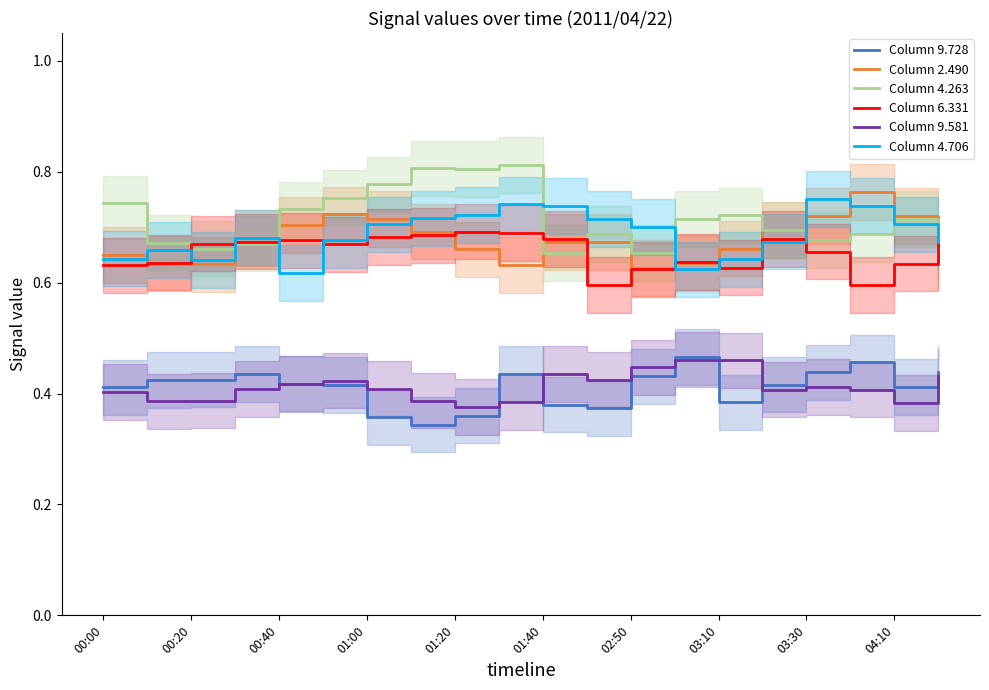

How many Column 9.581 values are between 0 and 1?

20